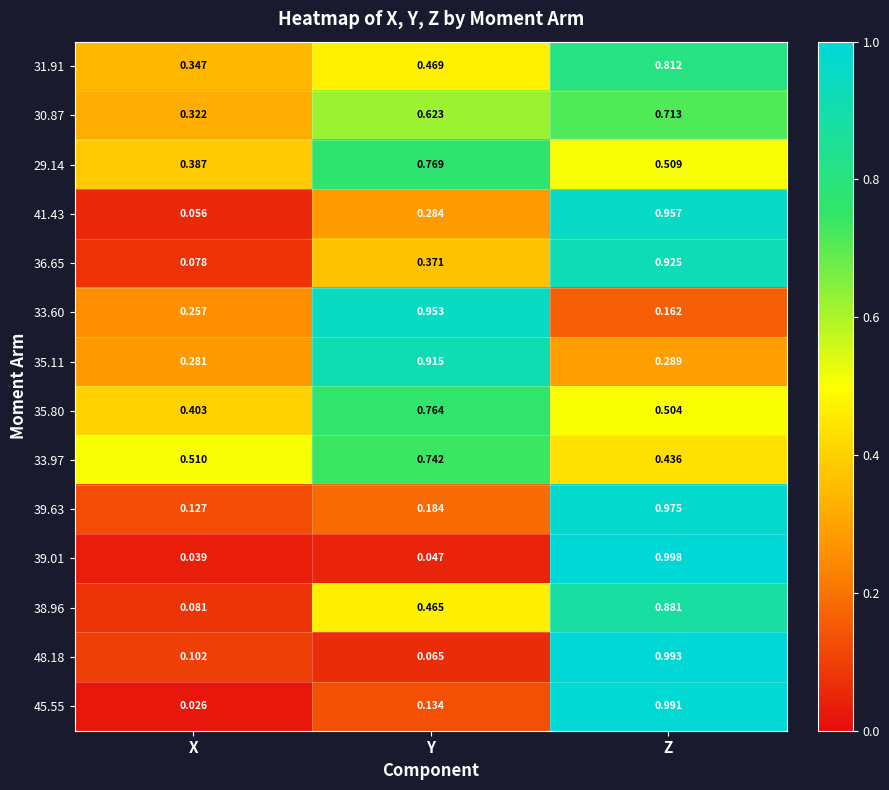

Which category has the highest value in the 30.87 series?

Z